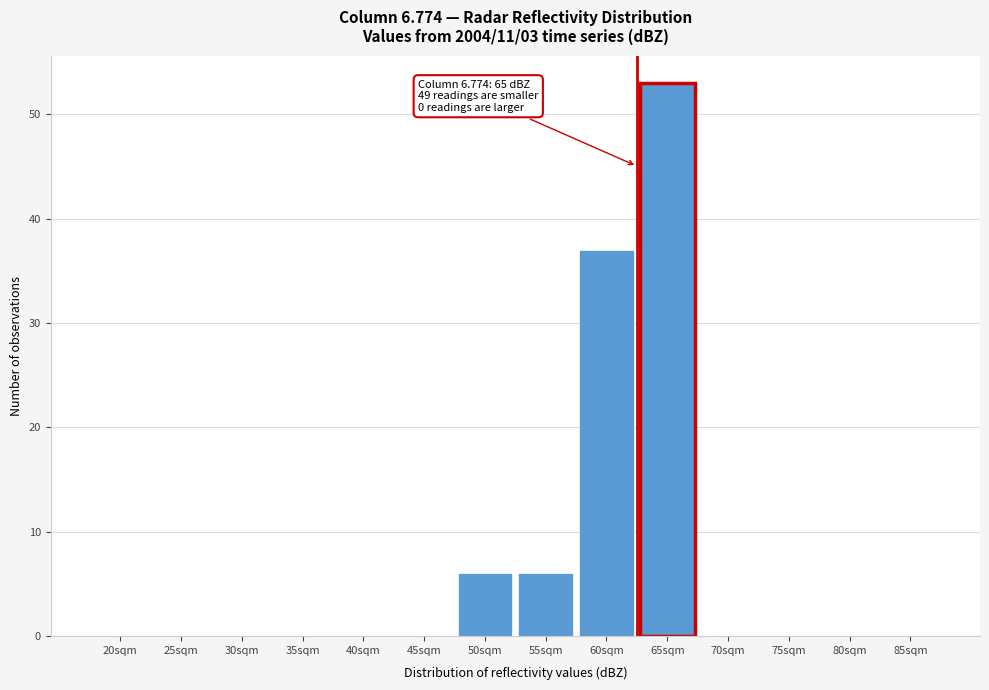

Reading right to left, list all the values displayed in this chart.

85sqm=0	80sqm=0	75sqm=0	70sqm=0	65sqm=53	60sqm=37	55sqm=6	50sqm=6	45sqm=0	40sqm=0	35sqm=0	30sqm=0	25sqm=0	20sqm=0